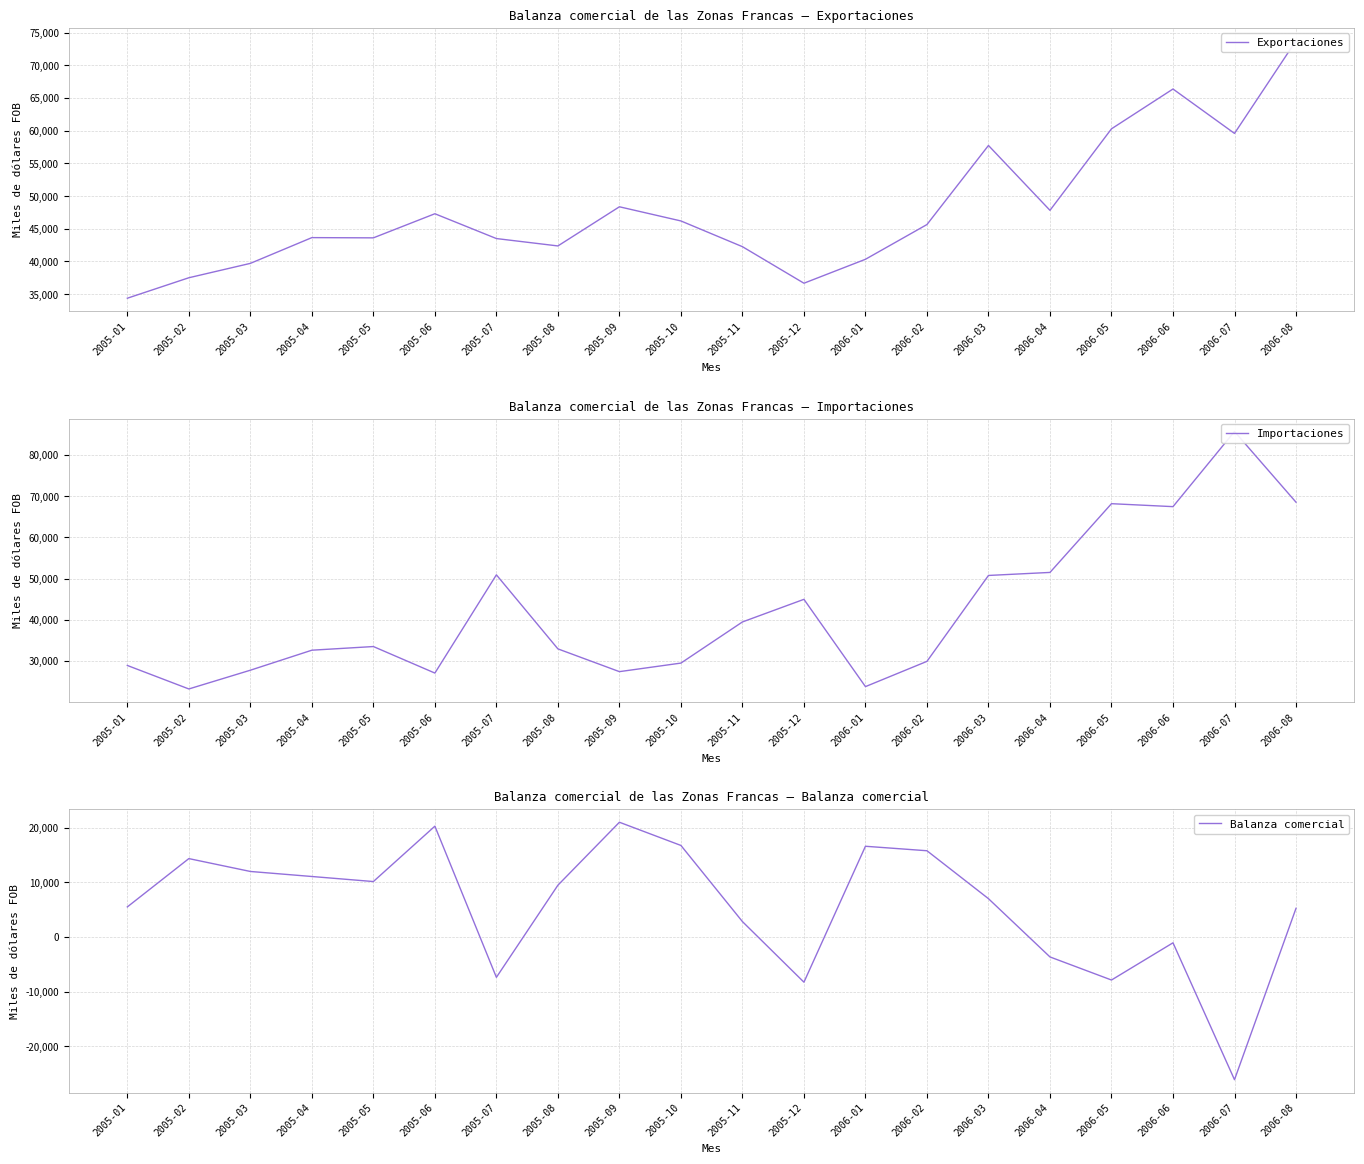

What is the total value across all series at 2006-06?

132737.9